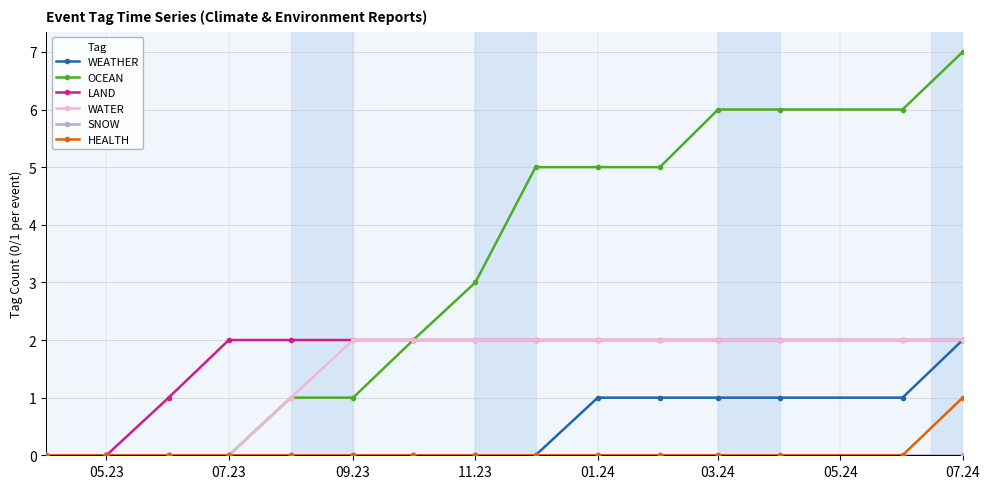

Which series has the largest total across all categories?

OCEAN